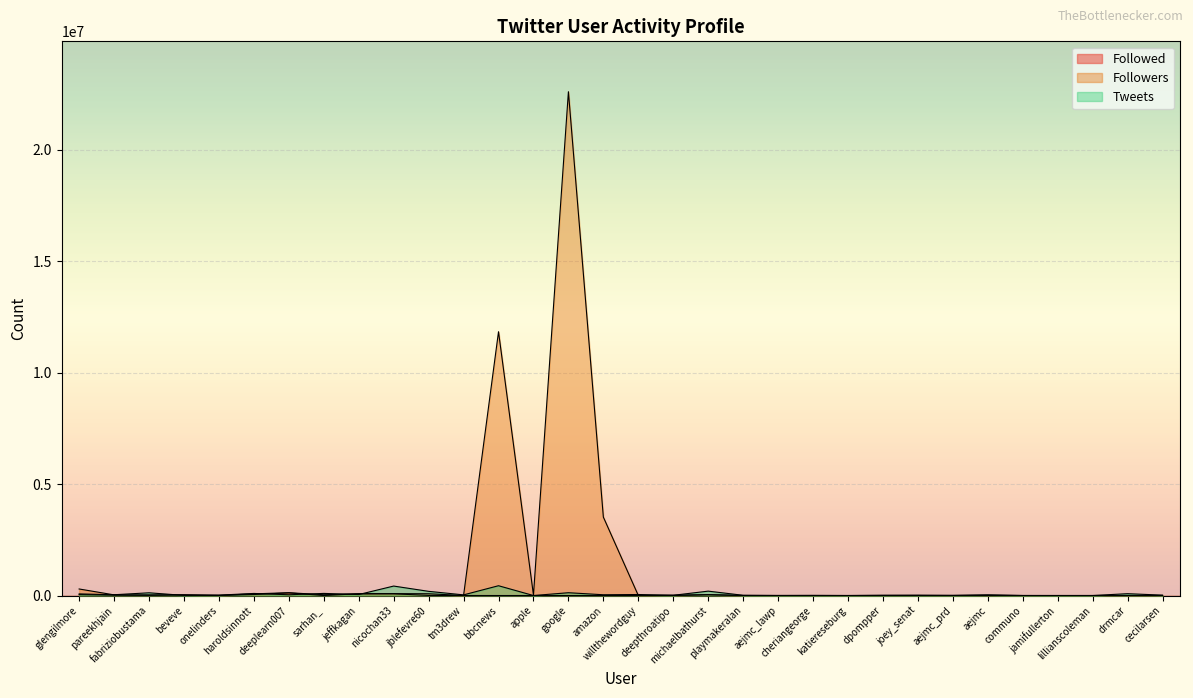

How many data points in Followed are above 1220?

15